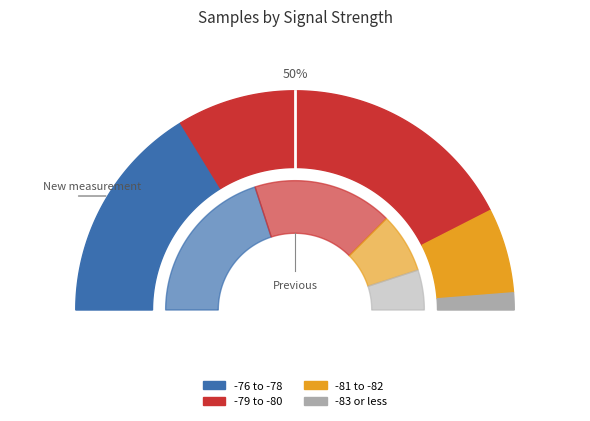

To the nearest percent, what percentage of the pie is 31?

3%